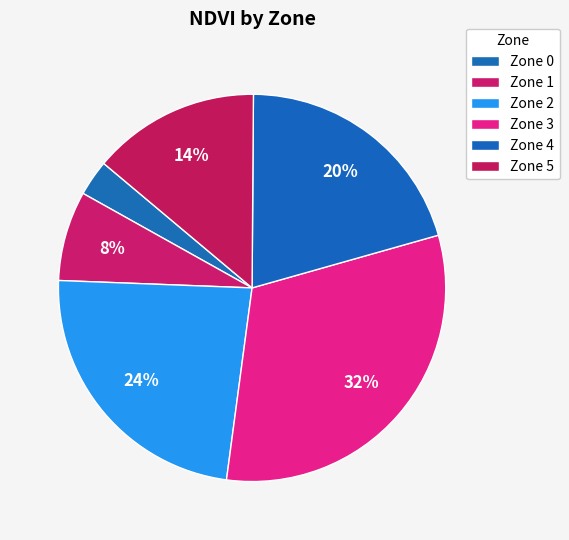

Count the number of slices in the pie.

6